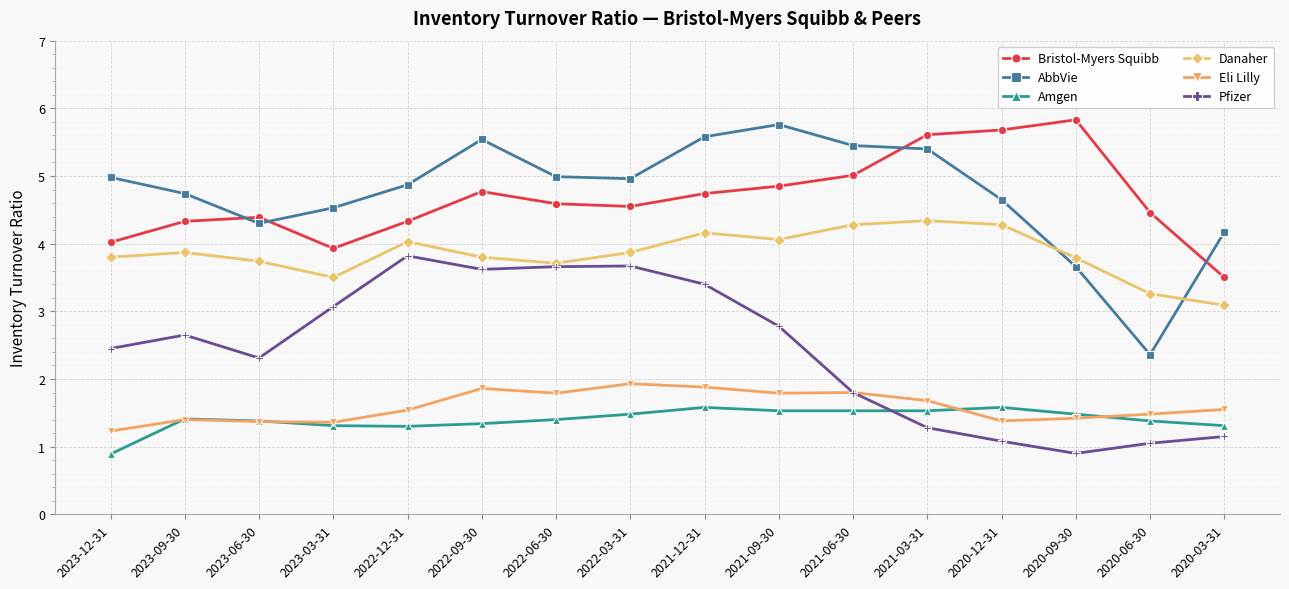

True or false: Bristol-Myers Squibb and Pfizer intersect in this chart.

False